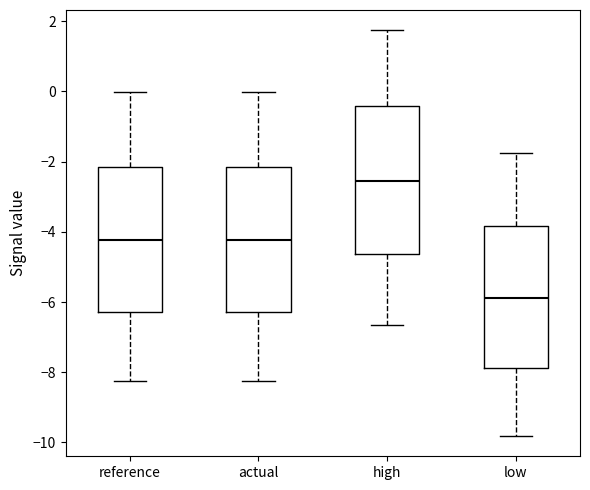

Reading left to right, read every box against the y-axis: the position of its median line, the range the box covers, and the ends of its whiskers. The values are not printed on the chart, so give them approximately, as read against the axis.

reference: median -4.2, box -6.2 to -2.2, whiskers -8.2 to 0.0
actual: median -4.2, box -6.2 to -2.2, whiskers -8.2 to 0.0
high: median -2.6, box -4.6 to -0.4, whiskers -6.6 to 1.8
low: median -5.8, box -7.8 to -3.8, whiskers -9.8 to -1.8